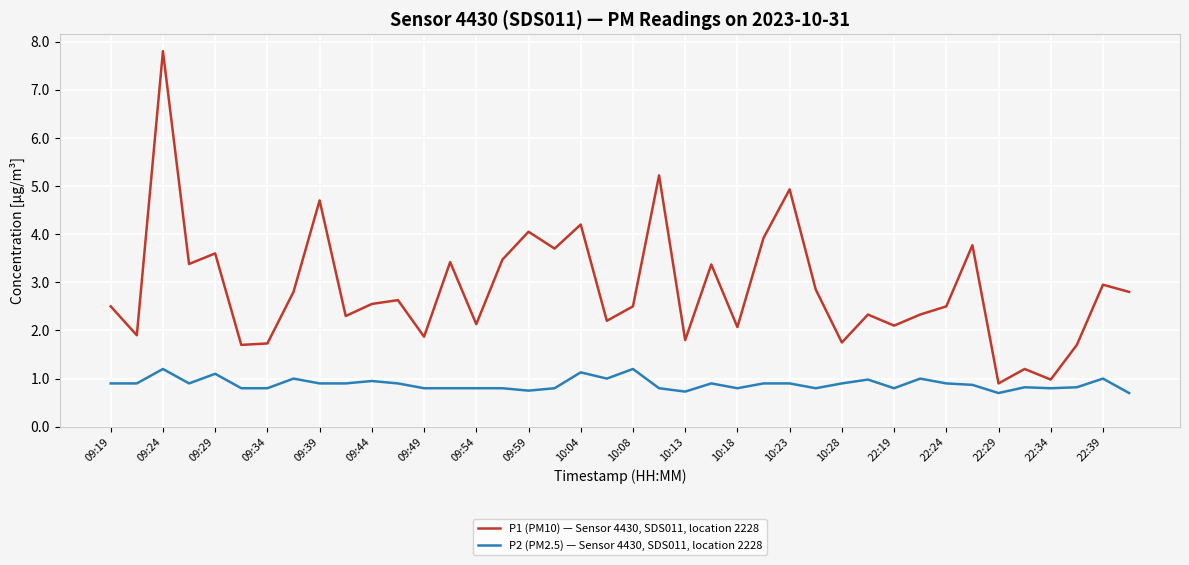

What is the difference between the maximum and minimum values in the P1 (PM10) — Sensor 4430, SDS011, location 2228 series?

6.9